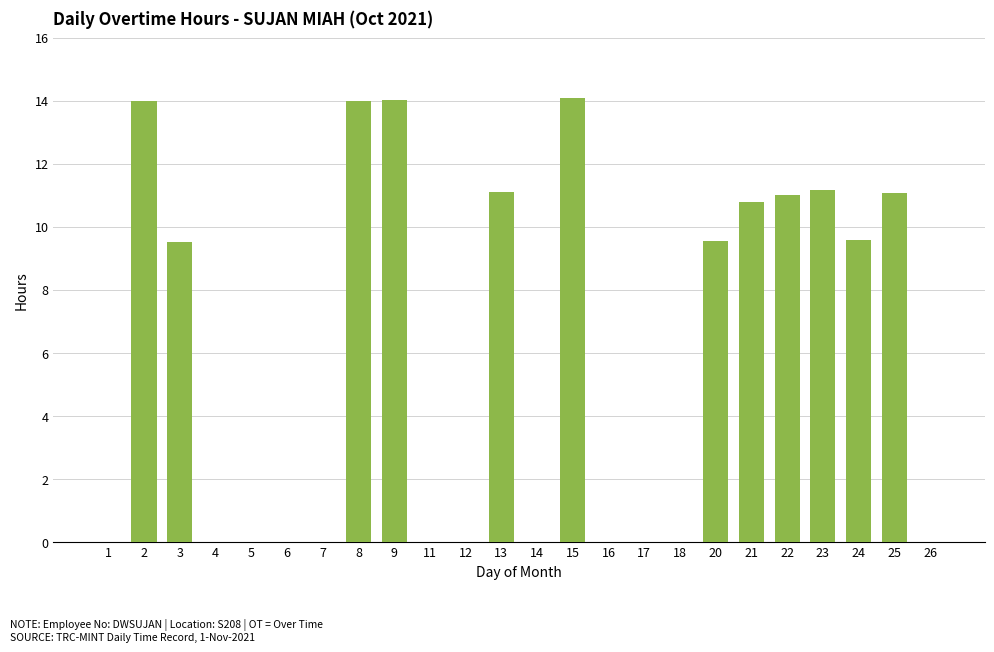

The chart shows a value of 14.0 at 2. True or false?

True